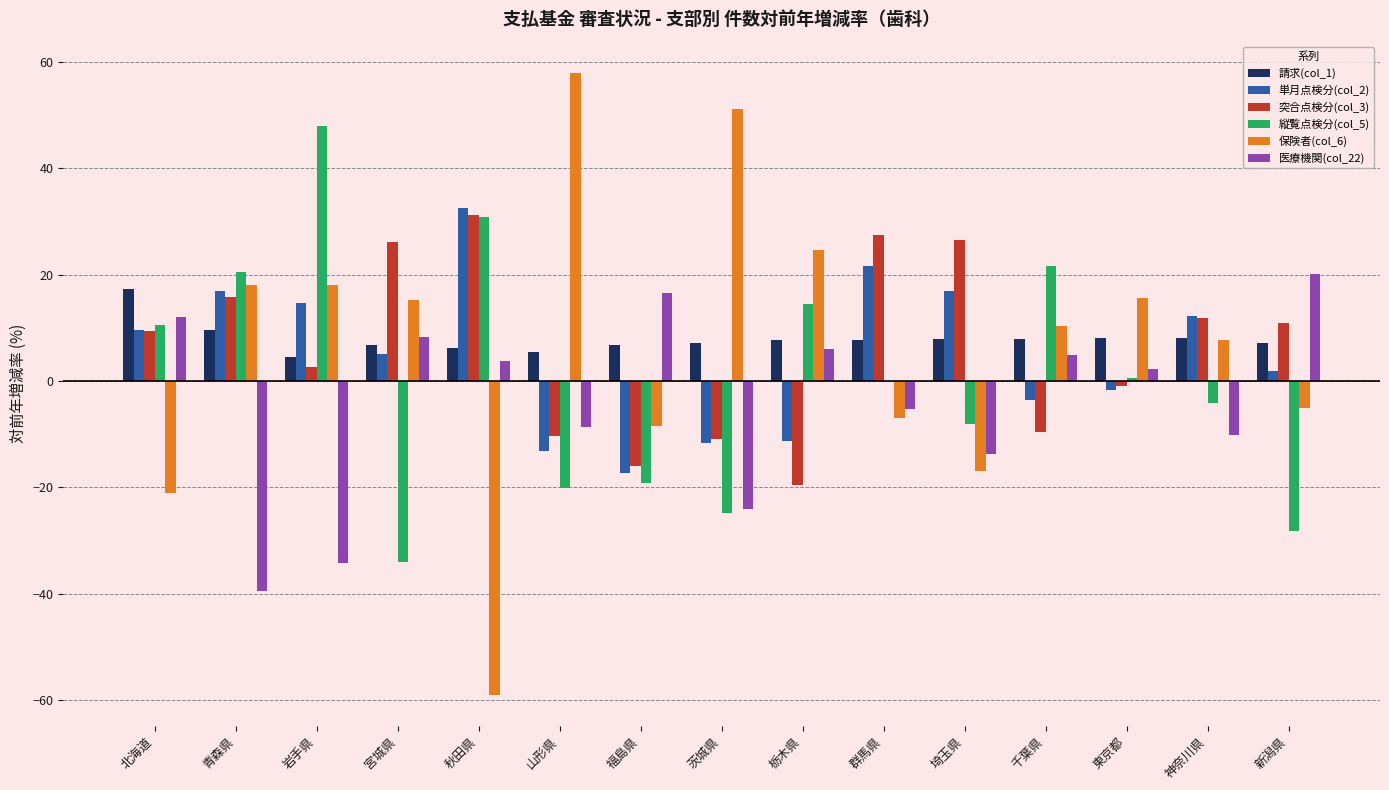

The value of 保険者(col_6) at 新潟県 is -5.0. True or false?

True